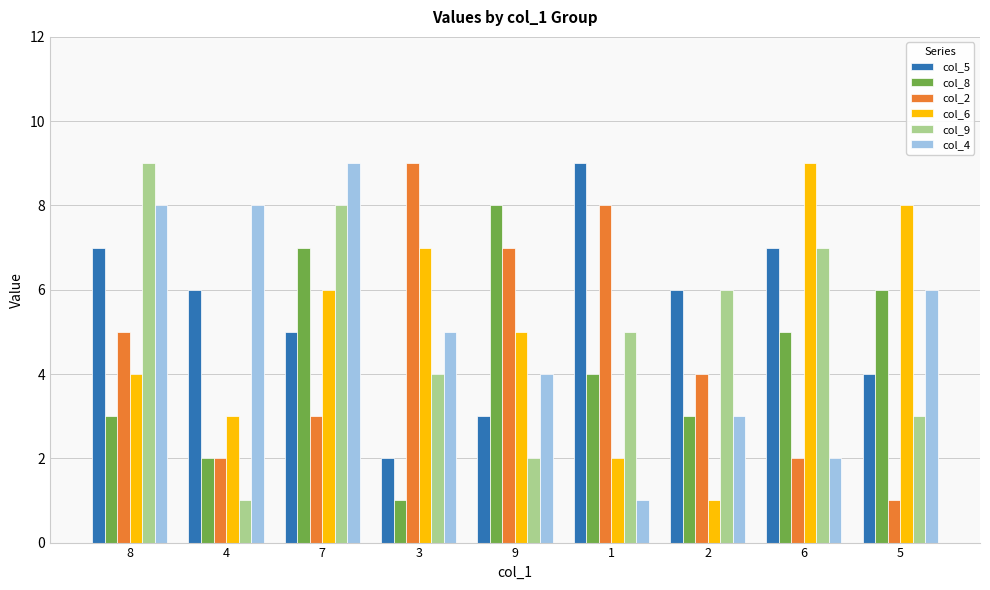

Between 3 and 6, which series saw the biggest shift?

col_2